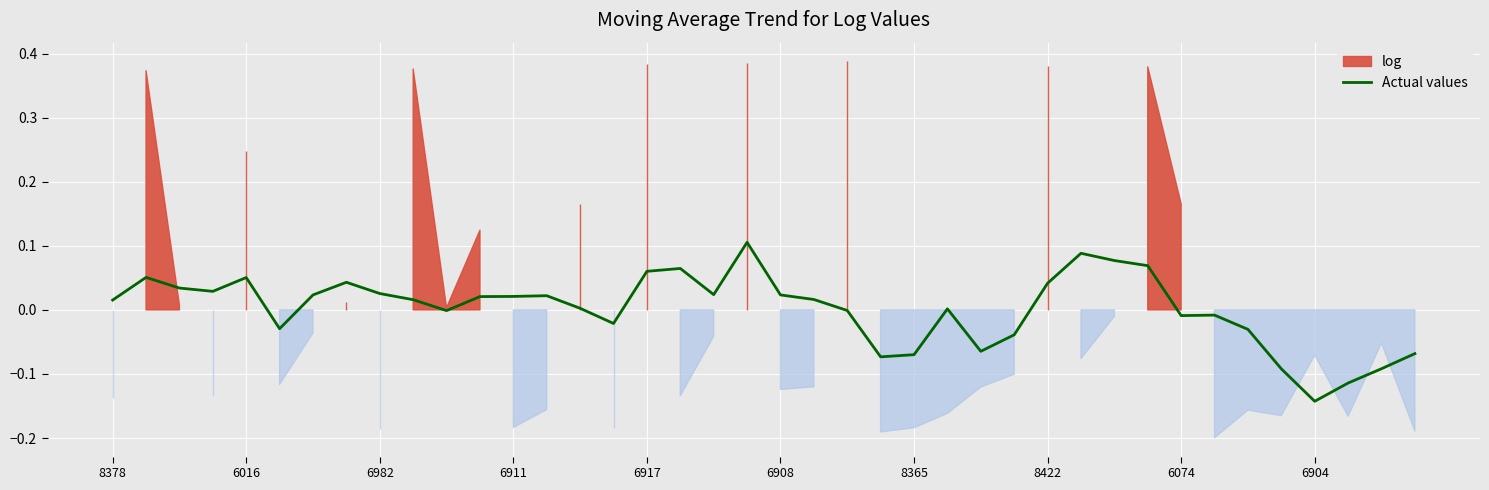

What is the change in value from 30 to 35?

-0.2